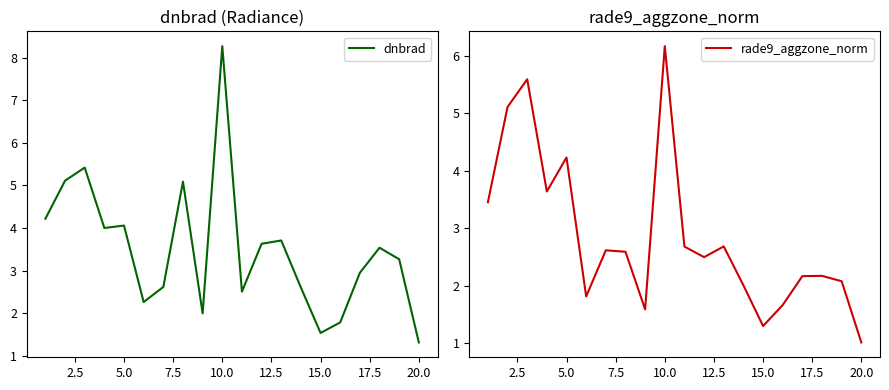

True or false: dnbrad and rade9_aggzone_norm cross at least once.

True